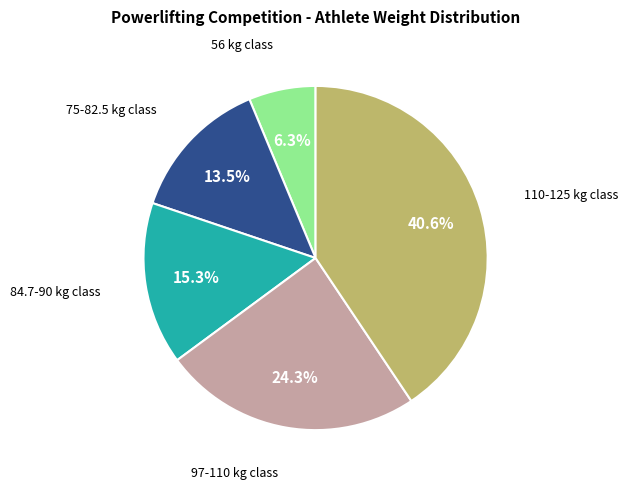

Is there any slice that represents more than half of the pie?

No